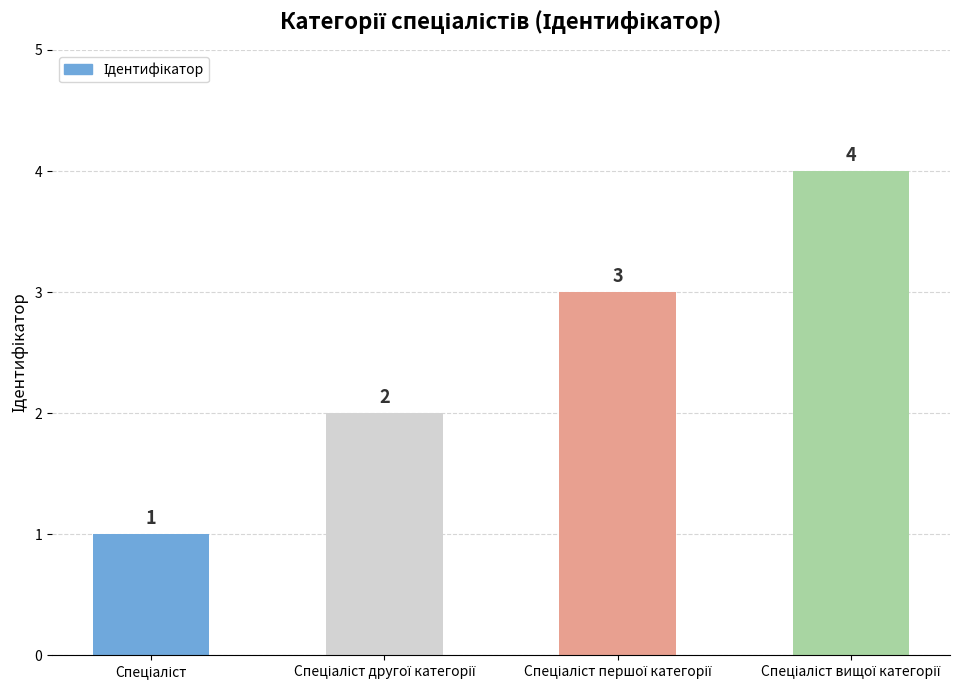

Reading left to right, list all the values displayed in this chart.

1	2	3	4